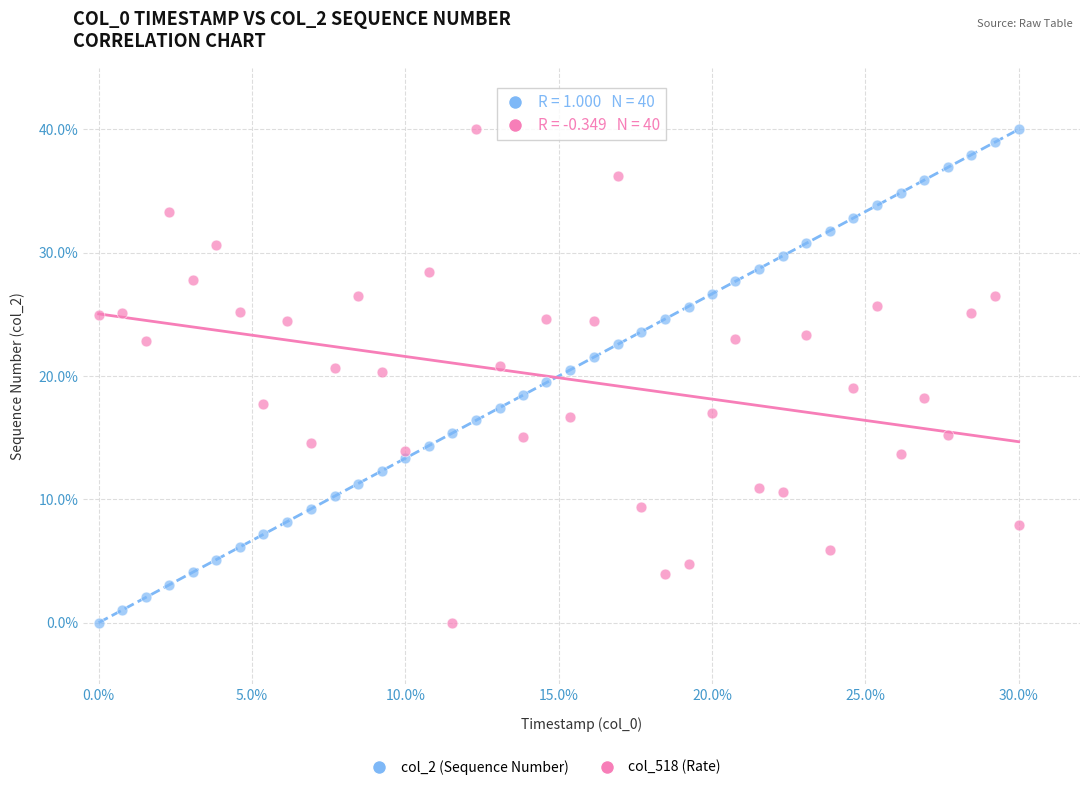

What is the X range (max minus min) for the scatter plot?

30.0